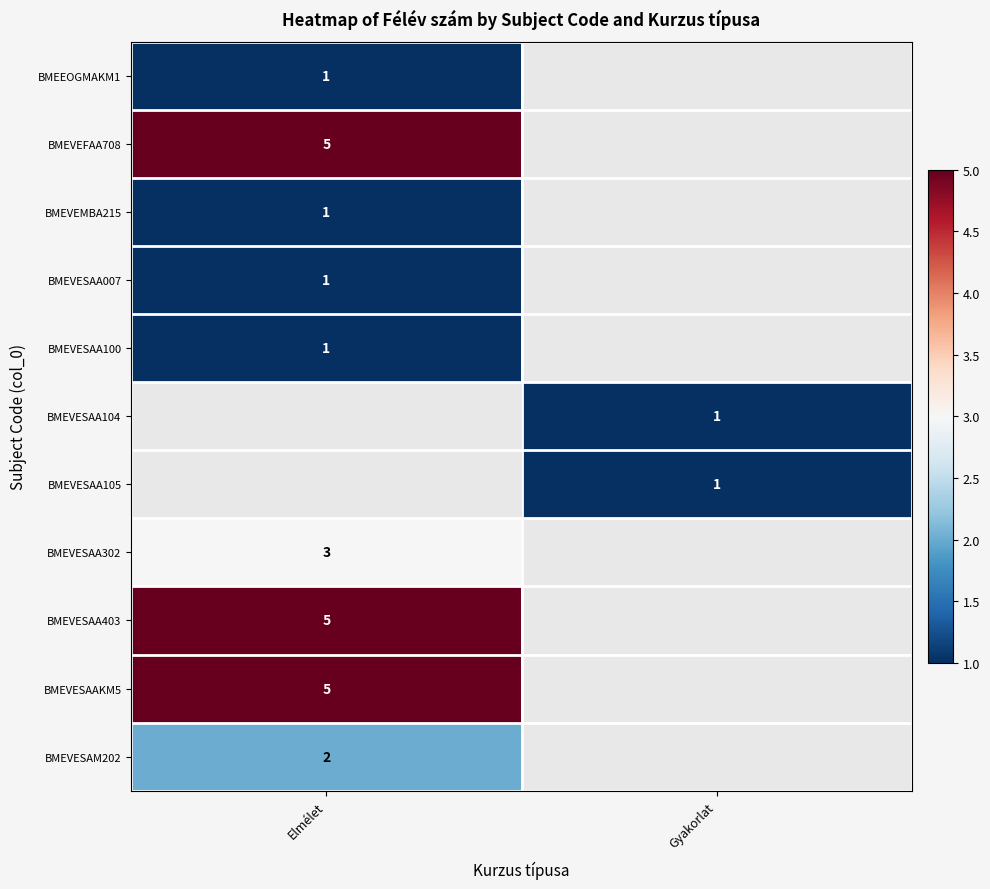

What is the minimum value shown in the chart?

1.0